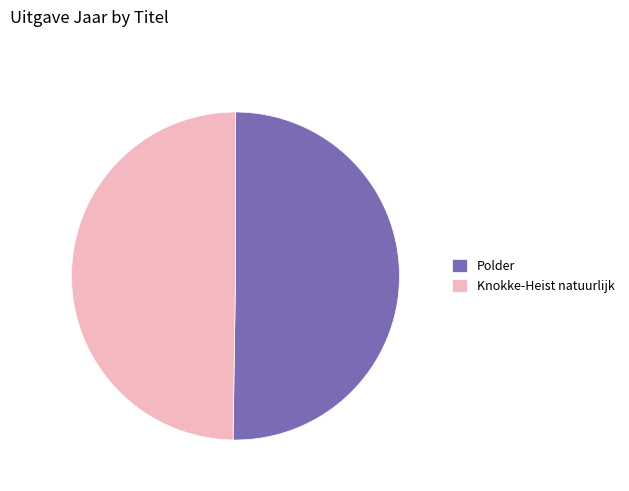

How many slices are in this pie chart?

2